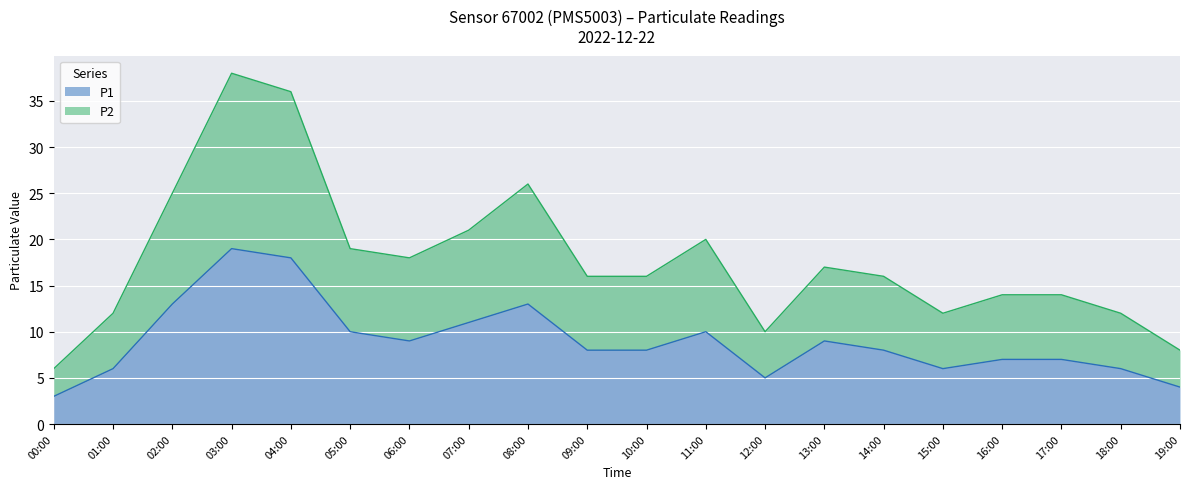

Read the P1 value at 19:00.

4